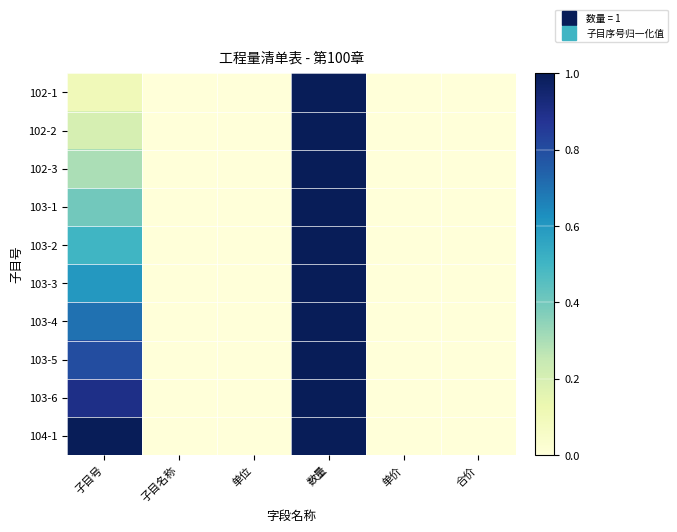

Reading left to right, list all the values displayed in this chart.

102-1: 子目号=0.1	子目名称=0.0	单位=0.0	数量=1.0	单价=0.0	合价=0.0
102-2: 子目号=0.2	子目名称=0.0	单位=0.0	数量=1.0	单价=0.0	合价=0.0
102-3: 子目号=0.3	子目名称=0.0	单位=0.0	数量=1.0	单价=0.0	合价=0.0
103-1: 子目号=0.4	子目名称=0.0	单位=0.0	数量=1.0	单价=0.0	合价=0.0
103-2: 子目号=0.5	子目名称=0.0	单位=0.0	数量=1.0	单价=0.0	合价=0.0
103-3: 子目号=0.6	子目名称=0.0	单位=0.0	数量=1.0	单价=0.0	合价=0.0
103-4: 子目号=0.7	子目名称=0.0	单位=0.0	数量=1.0	单价=0.0	合价=0.0
103-5: 子目号=0.8	子目名称=0.0	单位=0.0	数量=1.0	单价=0.0	合价=0.0
103-6: 子目号=0.9	子目名称=0.0	单位=0.0	数量=1.0	单价=0.0	合价=0.0
104-1: 子目号=1.0	子目名称=0.0	单位=0.0	数量=1.0	单价=0.0	合价=0.0